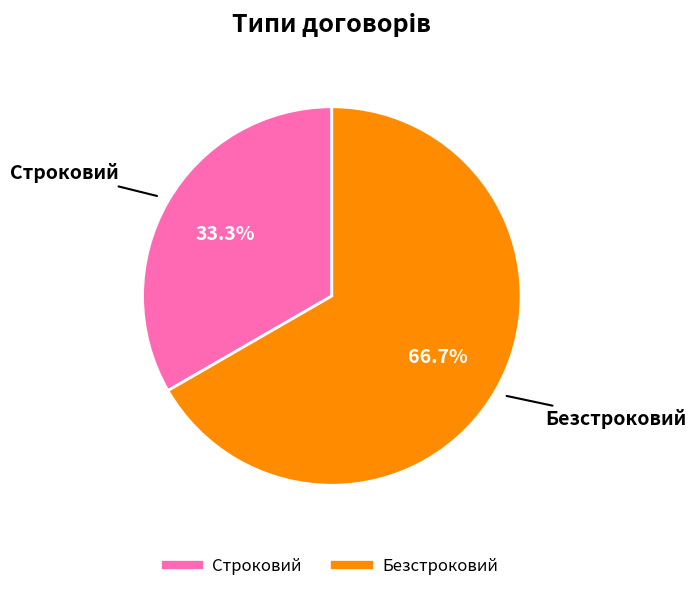

Which category has the smallest portion of the pie?

Строковий